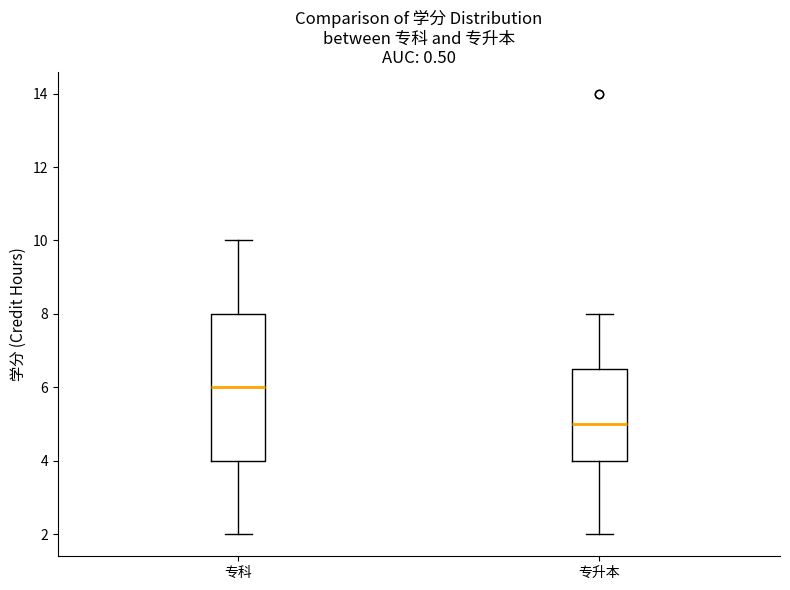

Reading left to right, read every box against the y-axis: the position of its median line, the range the box covers, and the ends of its whiskers. The values are not printed on the chart, so give them approximately, as read against the axis.

专科: median 6.0, box 4.0 to 8.0, whiskers 2.0 to 10.0
专升本: median 5.0, box 4.0 to 6.6, whiskers 2.0 to 8.0